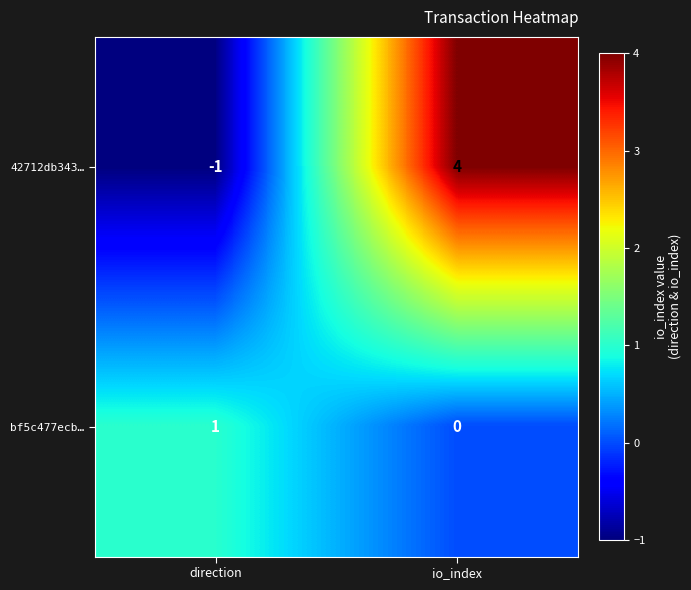

Between direction and io_index, which series saw the biggest shift?

42712db343…